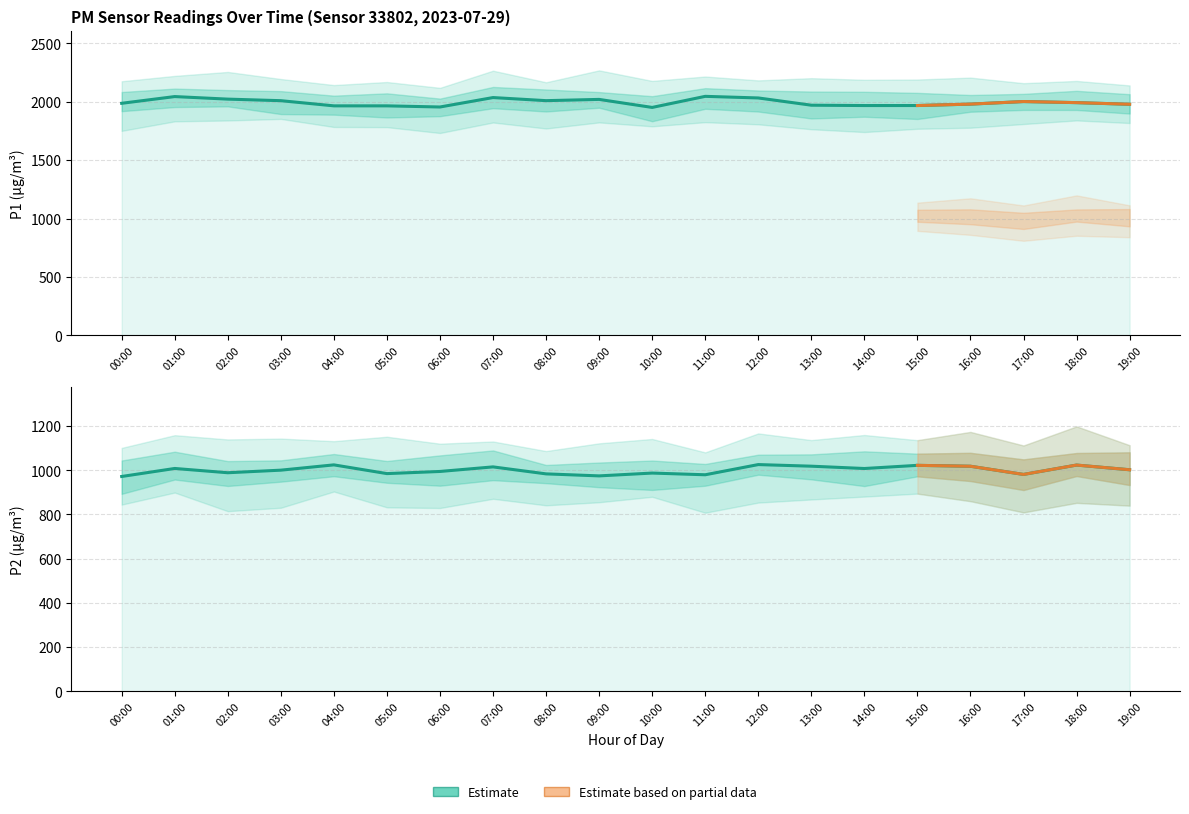

At 13:00, list the series in order from largest to smallest.

P1, P2